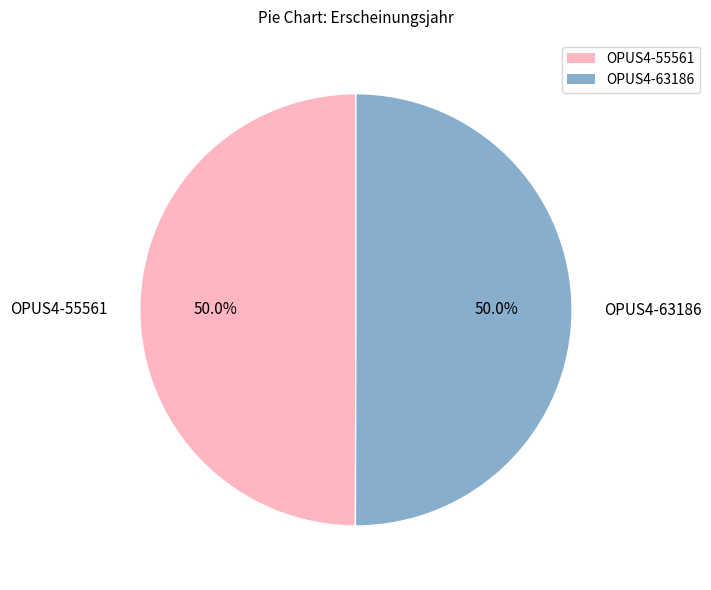

The OPUS4-55561 slice represents 39% of the pie. True or false?

False